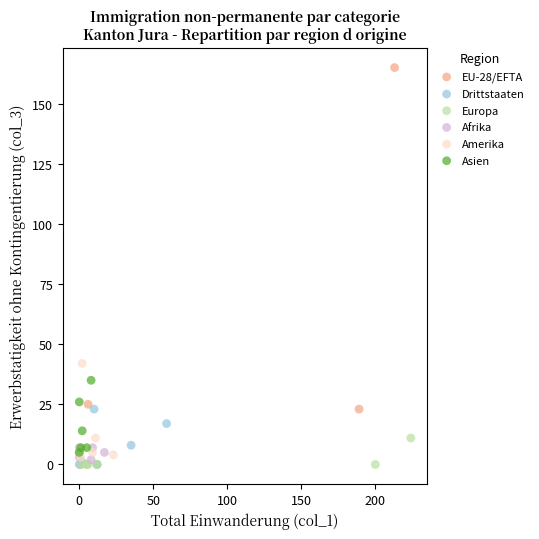

Which series has the widest spread of Y values?

EU-28/EFTA